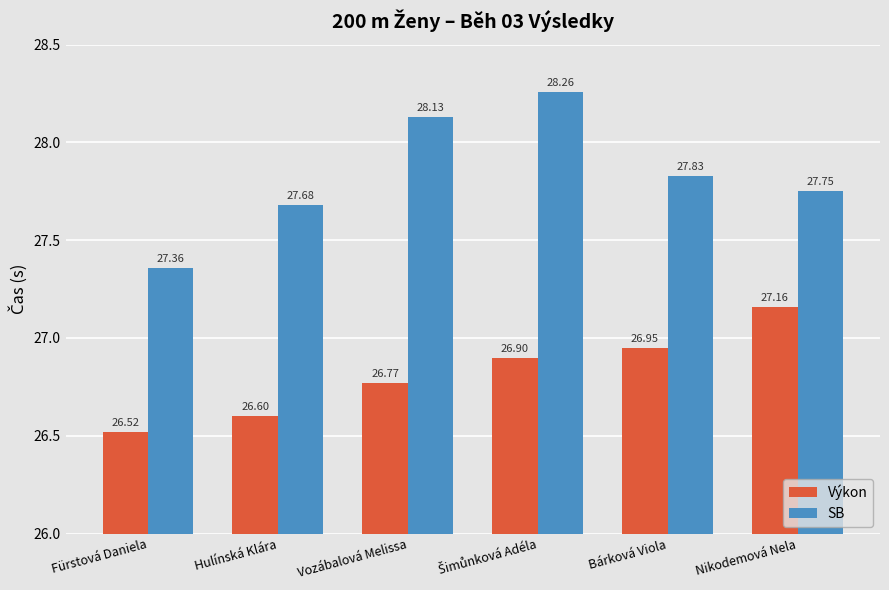

What is the sum of all SB values?

167.0